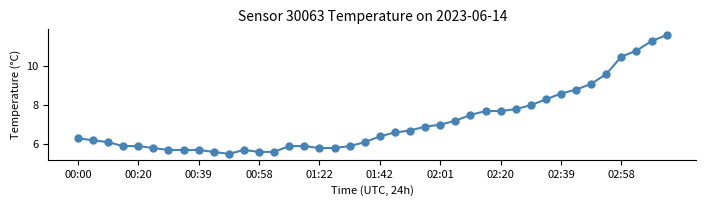

What is the average value?

7.1